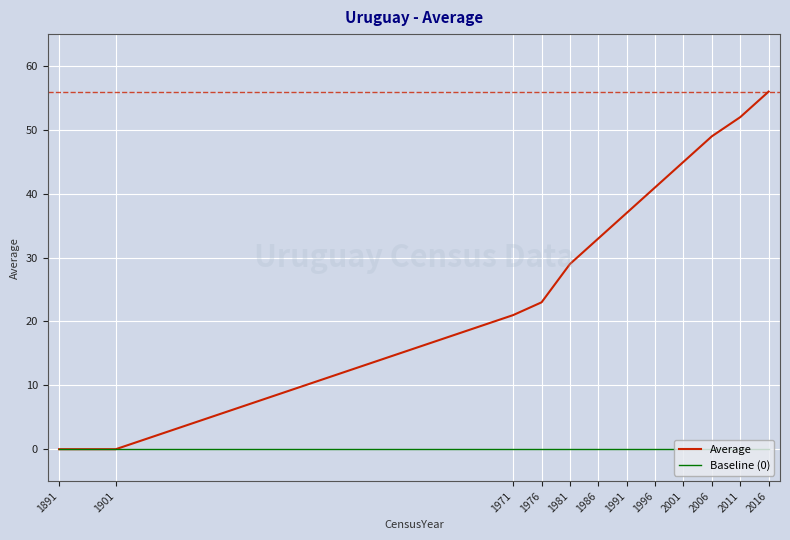

Which label corresponds to the largest value in the chart?

2016